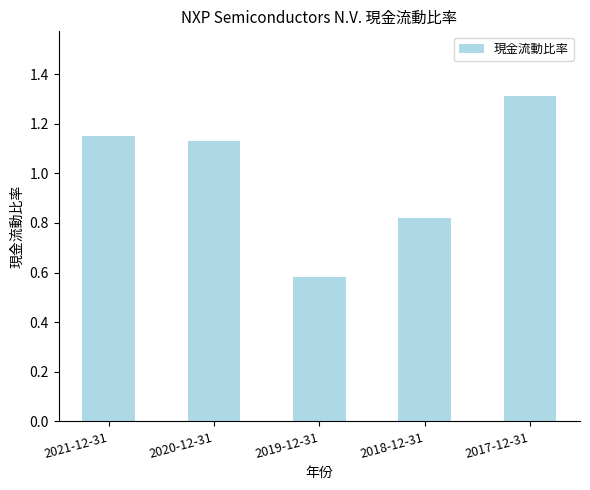

The chart shows a value of 0.4 at 2017-12-31. True or false?

False